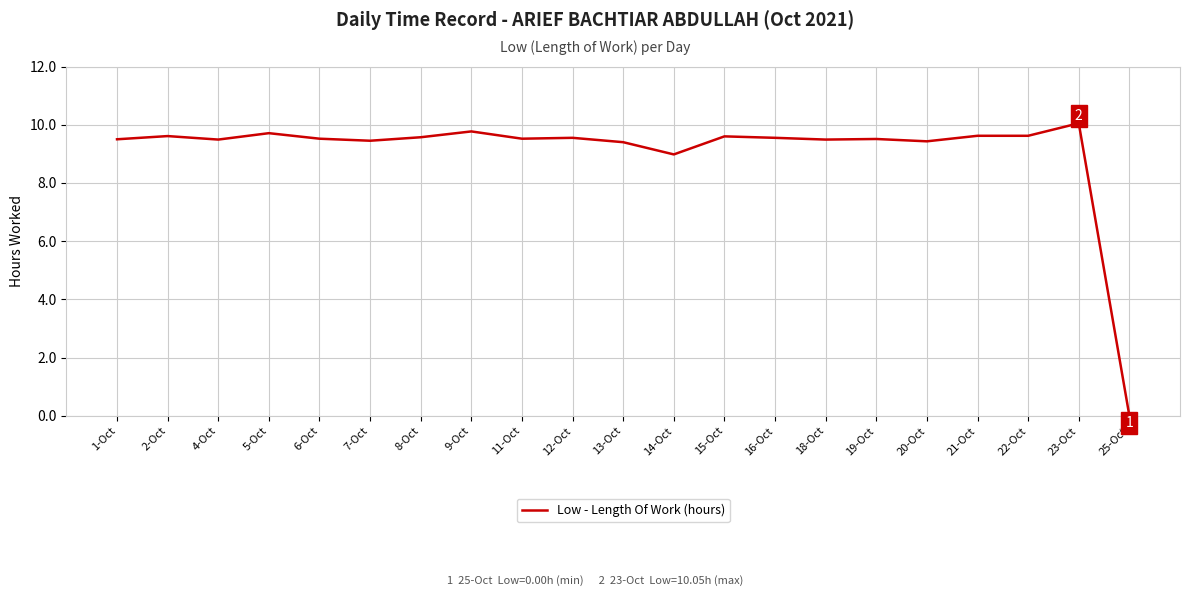

What position from the right is 8-Oct?

15